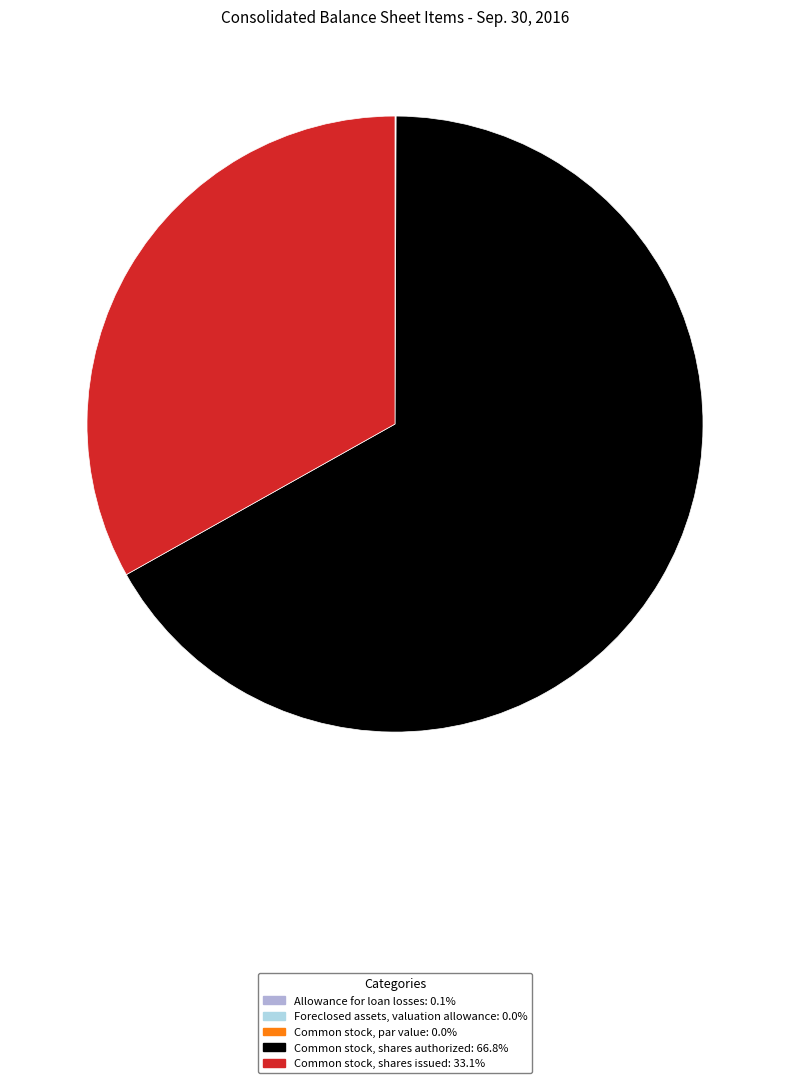

Is Common stock, shares authorized the majority of the pie?

Yes